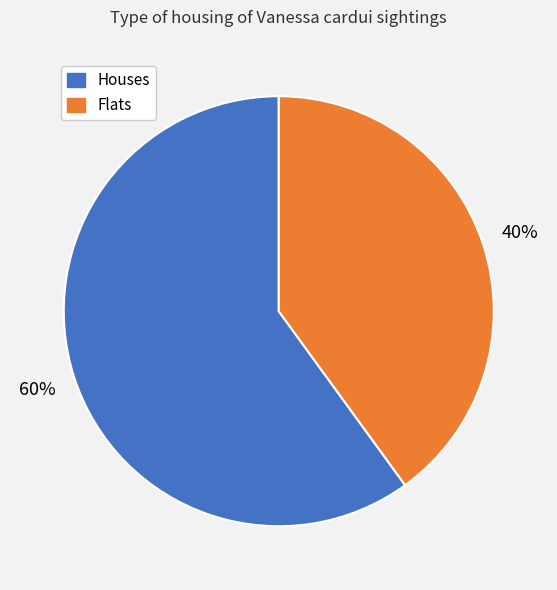

To the nearest percent, what is the difference between the largest and smallest slice percentages?

20%